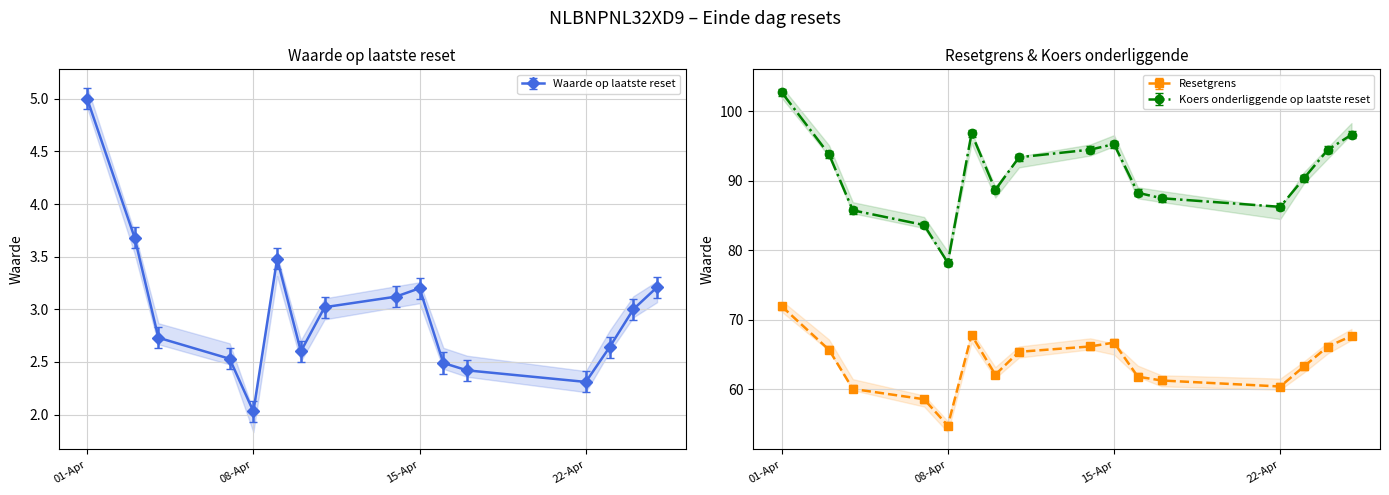

What is the lowest value of the Waarde op laatste reset series?

2.0